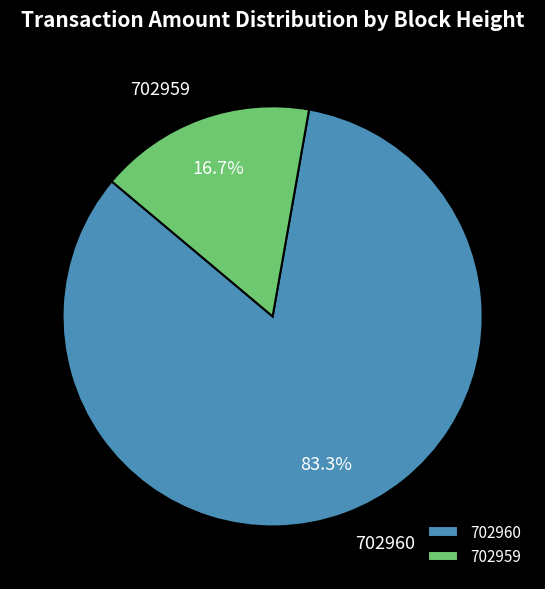

To the nearest percent, what portion does 702960 represent?

83%